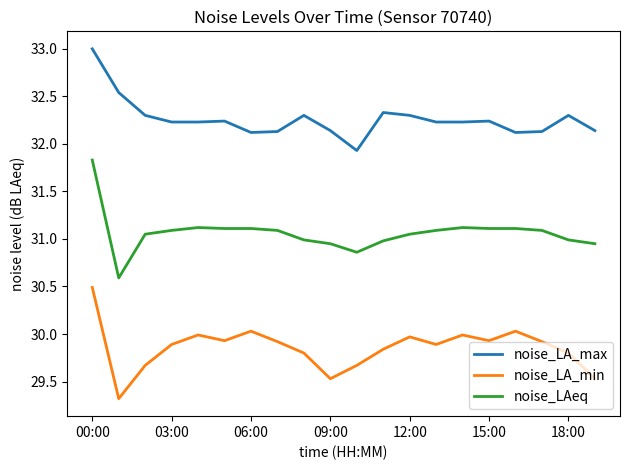

Which series has the largest total across all categories?

noise_LA_max